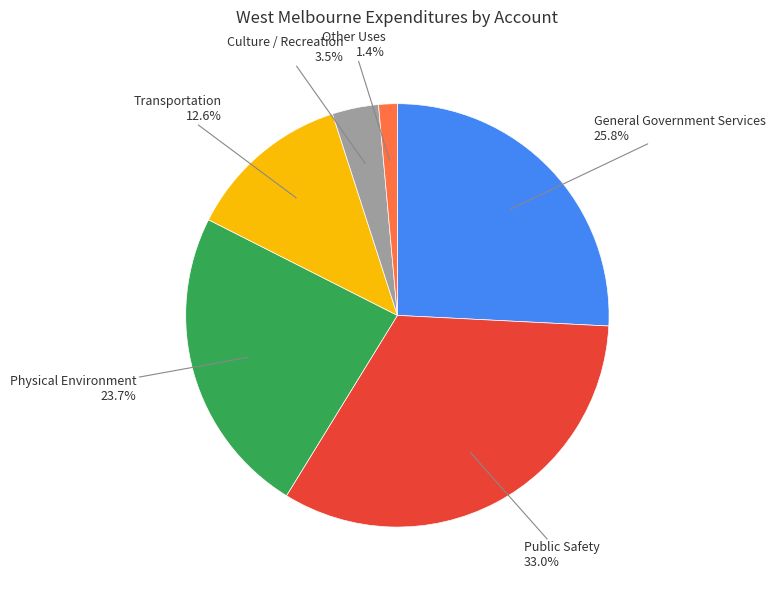

Between Other Uses and General Government Services, which is larger?

General Government Services